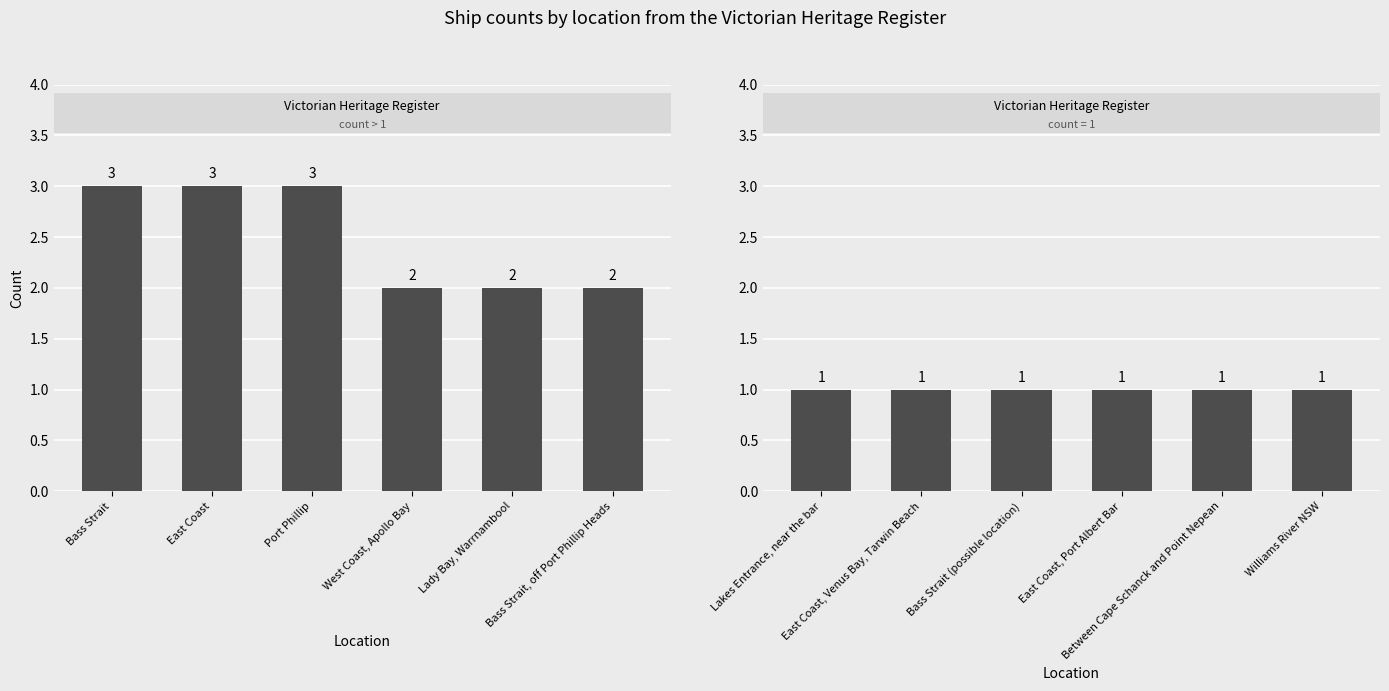

Read the value at Bass Strait (possible location).

1